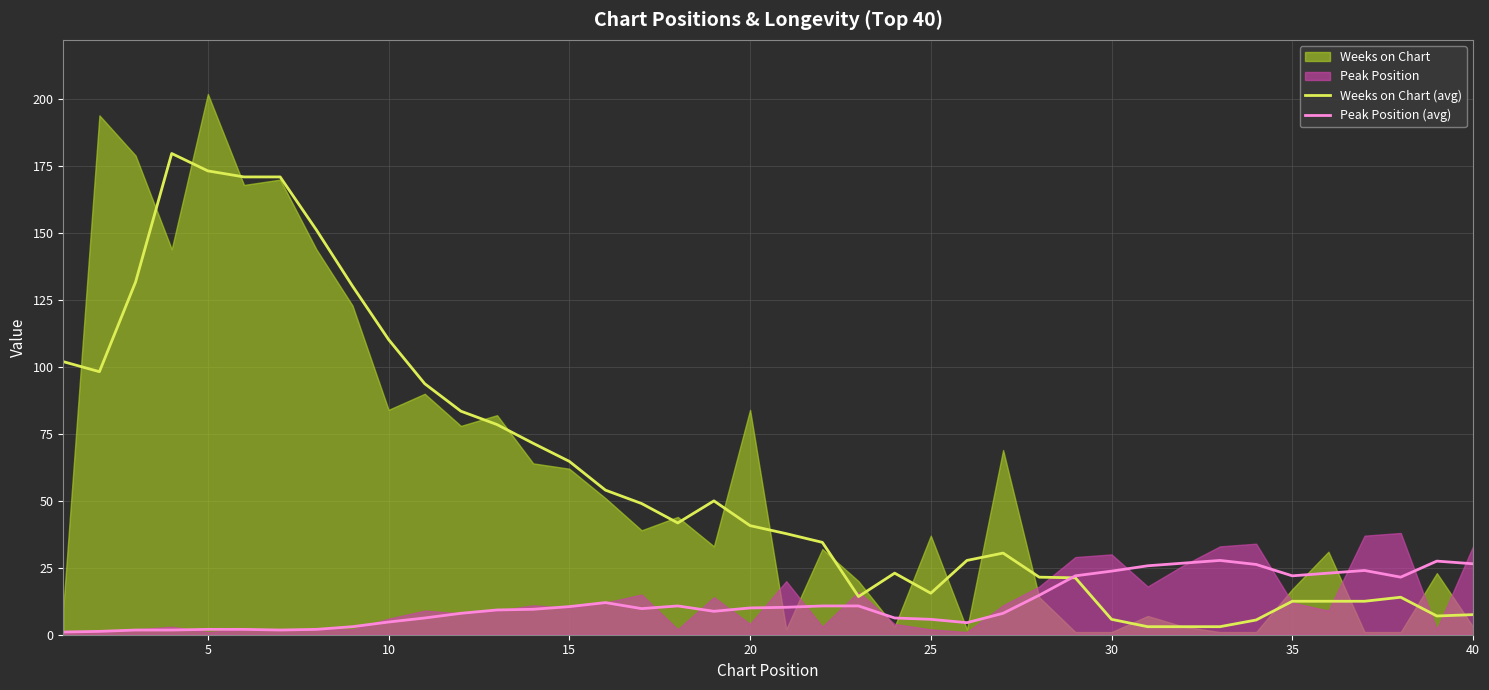

True or false: Weeks on Chart (avg) has a value of 55.5 at 20.

False